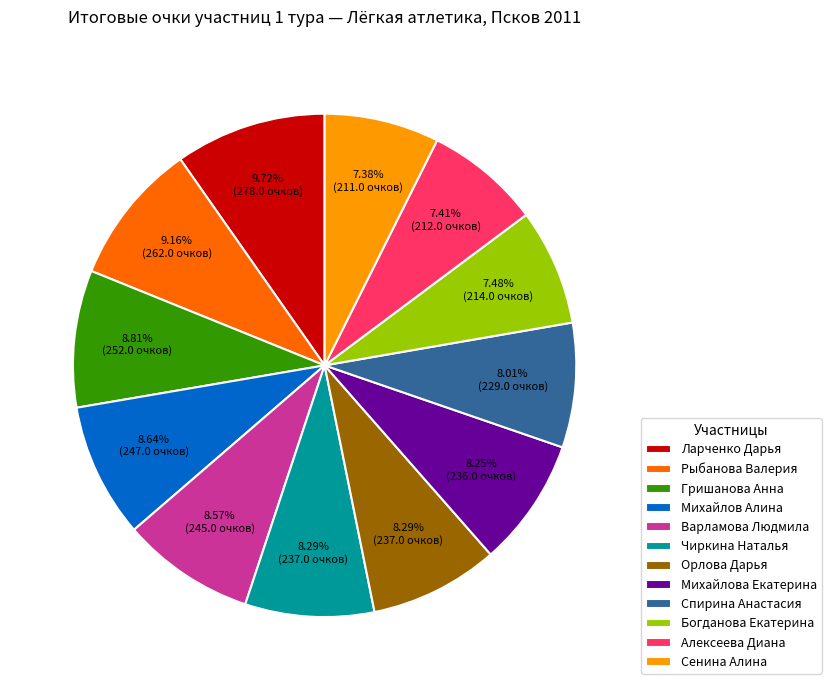

How many segments does this pie chart have?

12